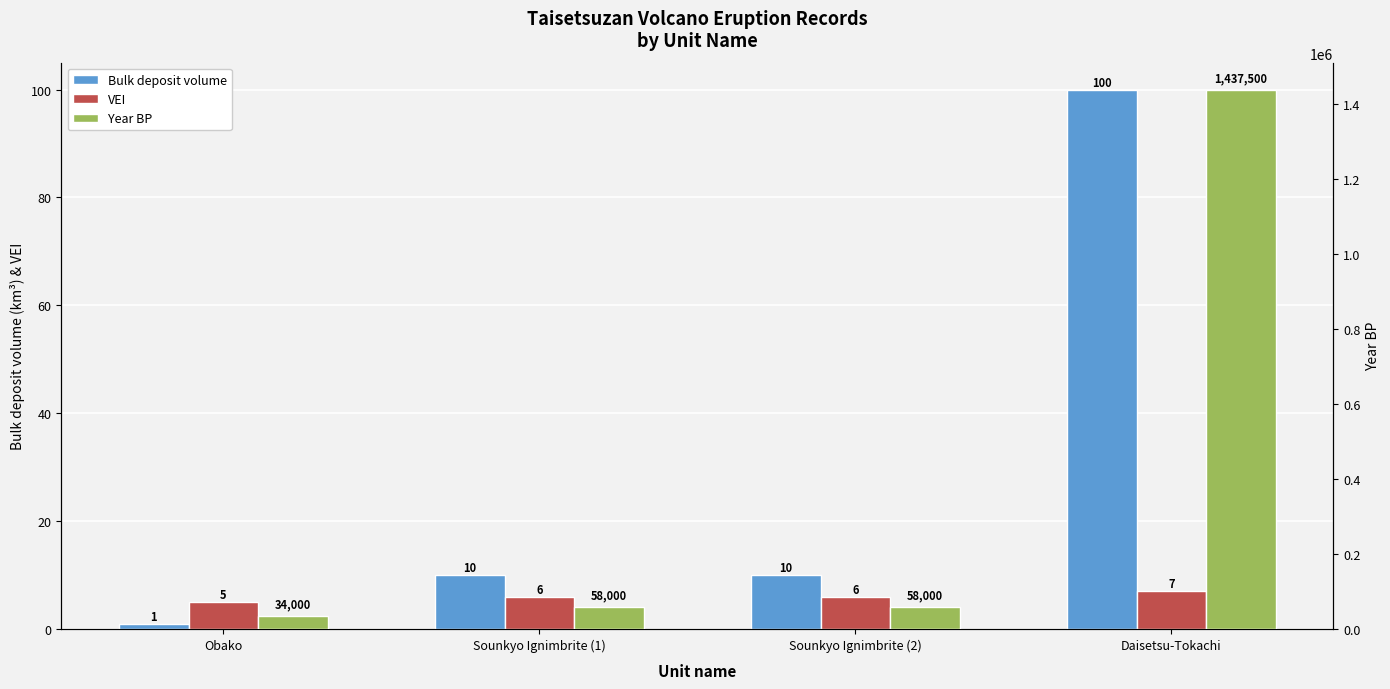

Between Obako and Sounkyo Ignimbrite (1), which is larger?

Sounkyo Ignimbrite (1)